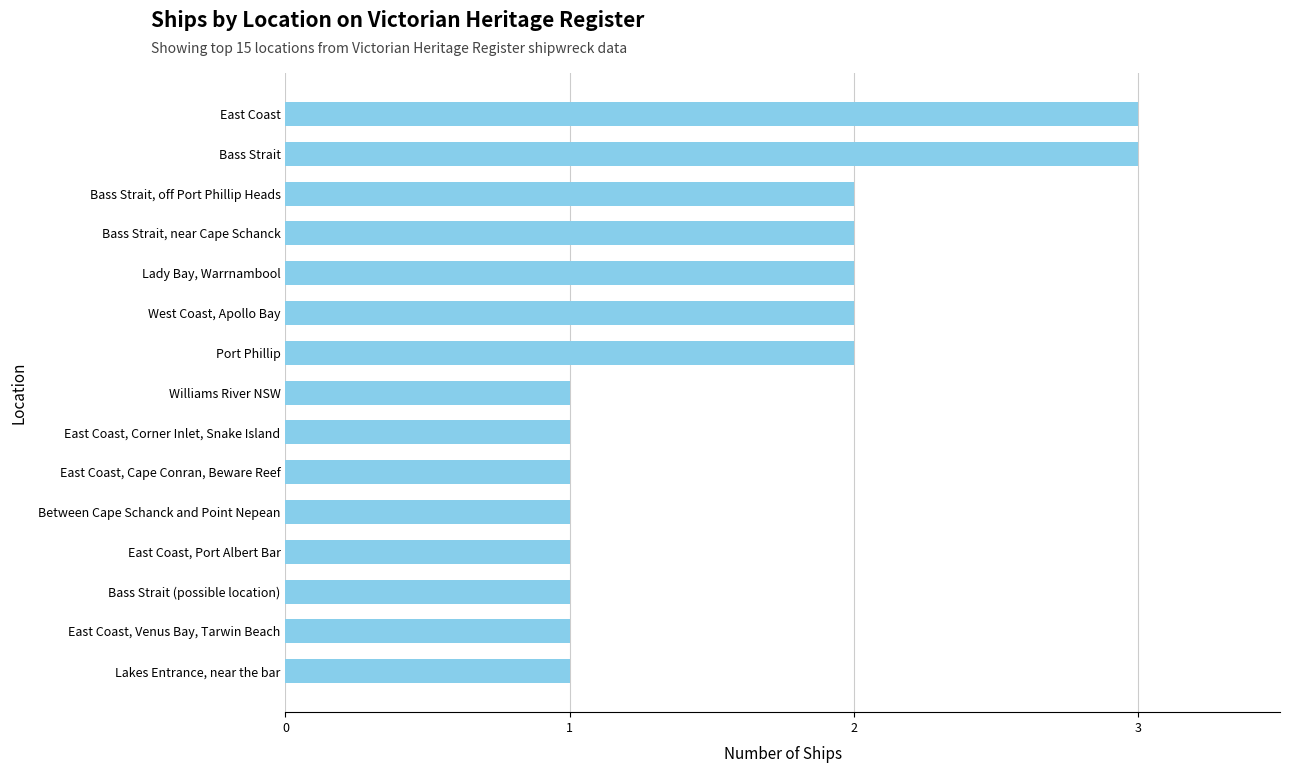

The chart shows a value of 2 at Bass Strait, near Cape Schanck. True or false?

True